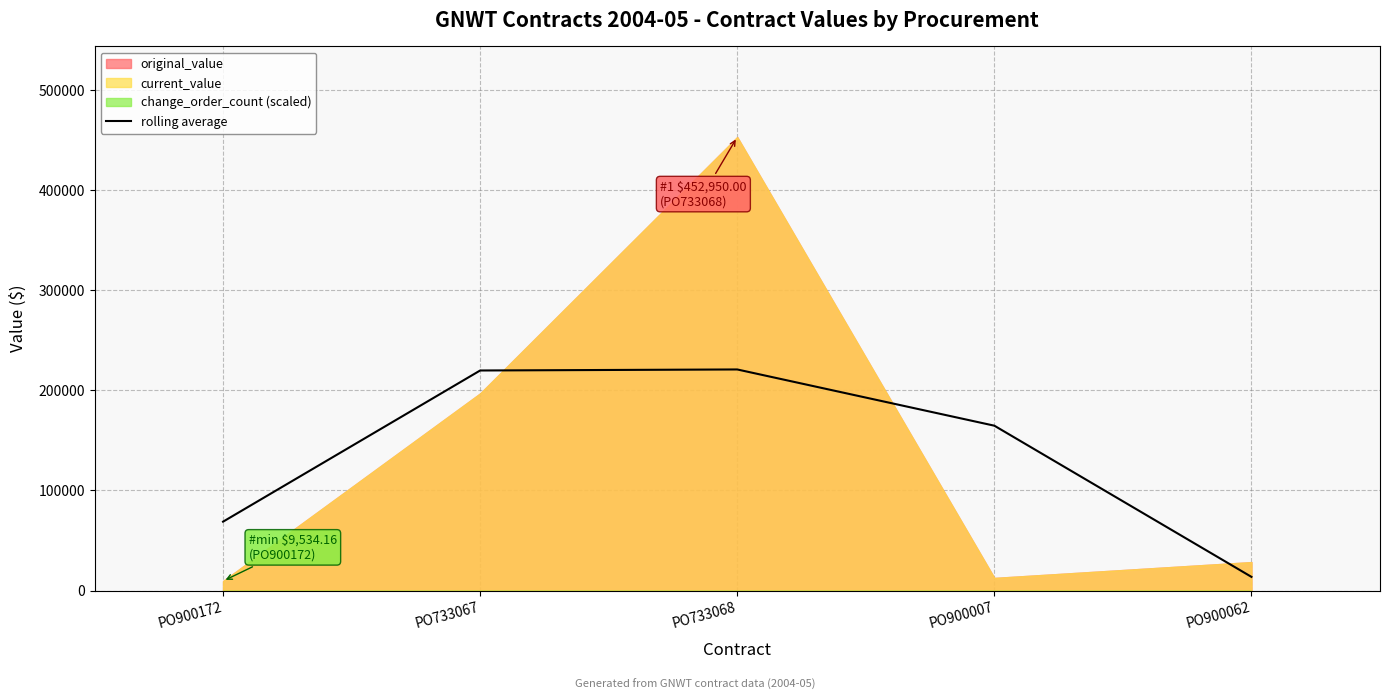

Between PO900172 and PO900007, which is larger?

PO900007